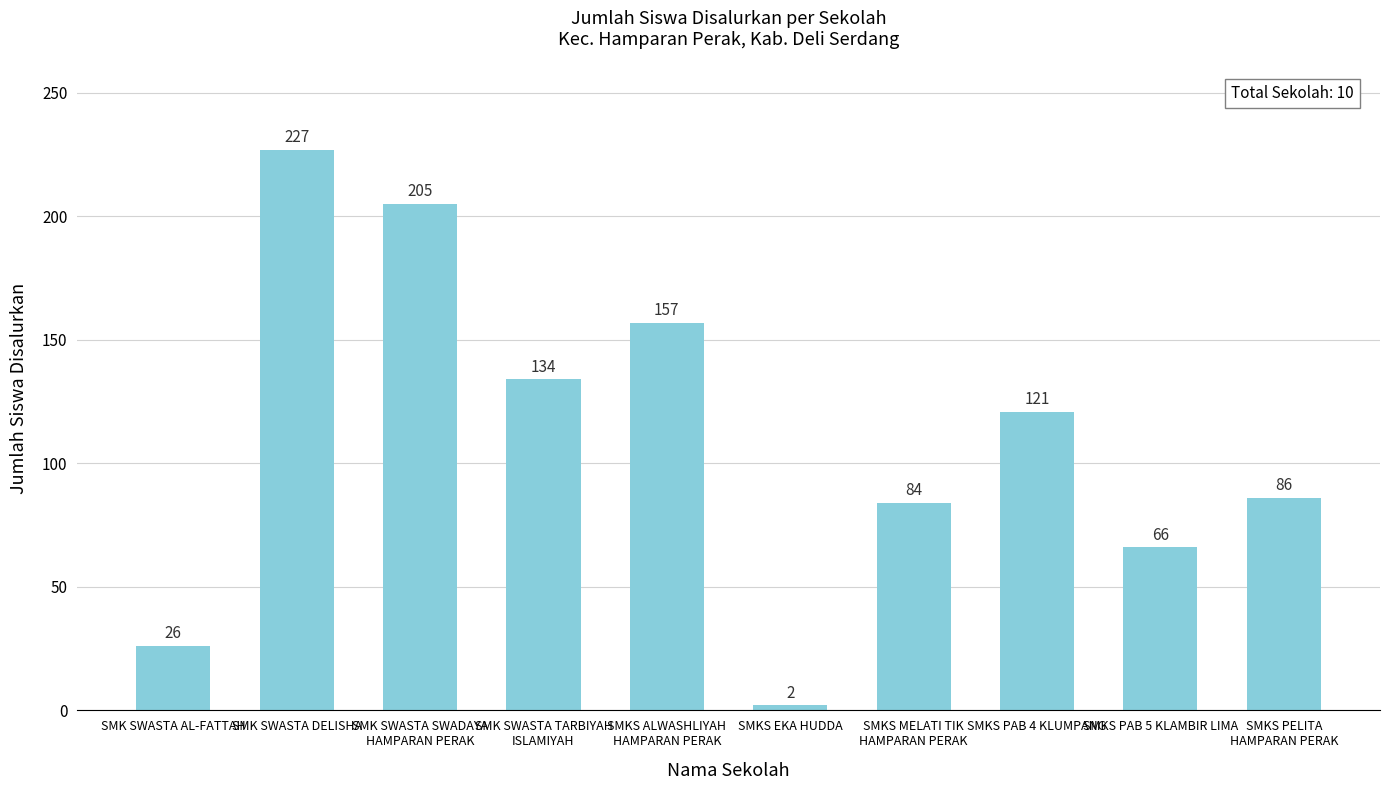

Rank the categories by value from highest to lowest.

SMK SWASTA DELISHA, SMK SWASTA SWADAYA
HAMPARAN PERAK, SMKS ALWASHLIYAH
HAMPARAN PERAK, SMK SWASTA TARBIYAH
ISLAMIYAH, SMKS PAB 4 KLUMPANG, SMKS PELITA
HAMPARAN PERAK, SMKS MELATI TIK
HAMPARAN PERAK, SMKS PAB 5 KLAMBIR LIMA, SMK SWASTA AL-FATTAH, SMKS EKA HUDDA